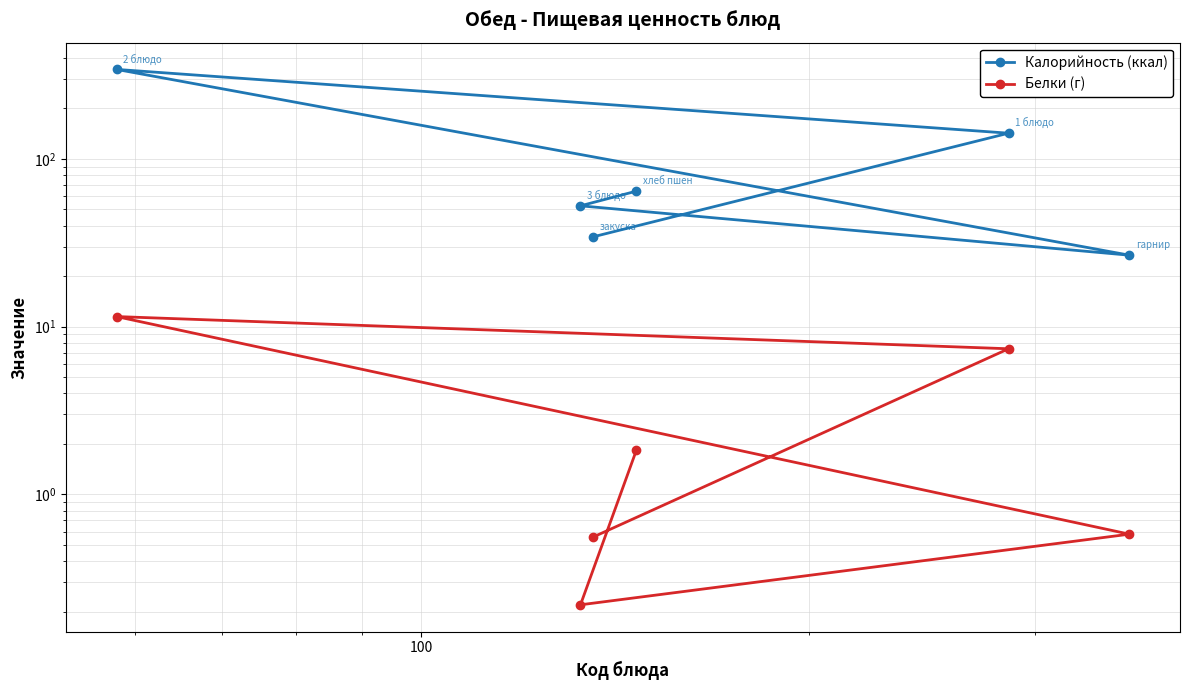

What are all the series names shown in the legend?

Калорийность (ккал), Белки (г)